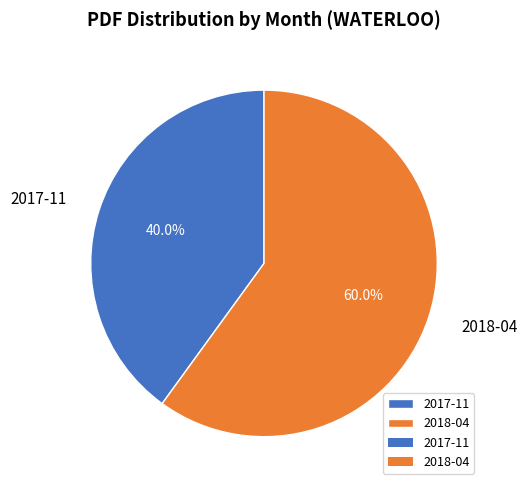

Combined, what portion of the pie is 2018-04 and 2017-11?

100.0%